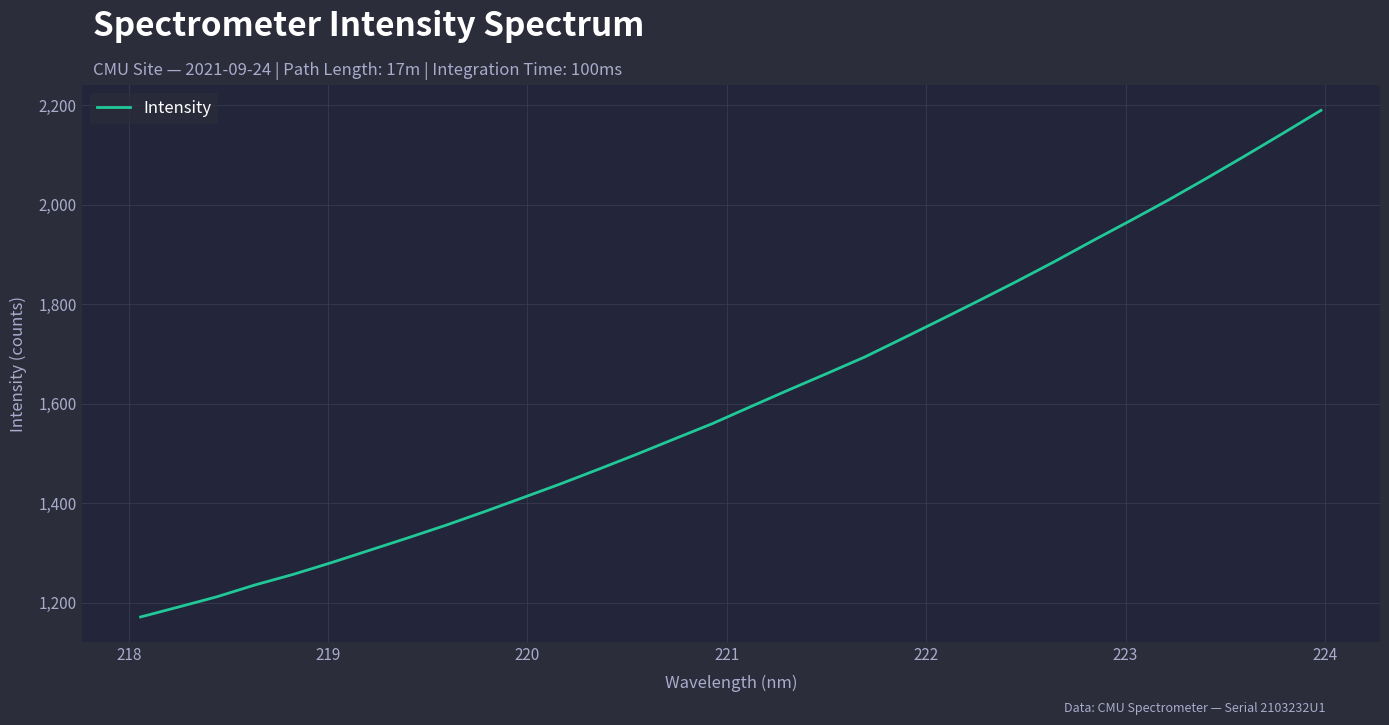

What is the difference between the maximum and minimum values?

1018.6